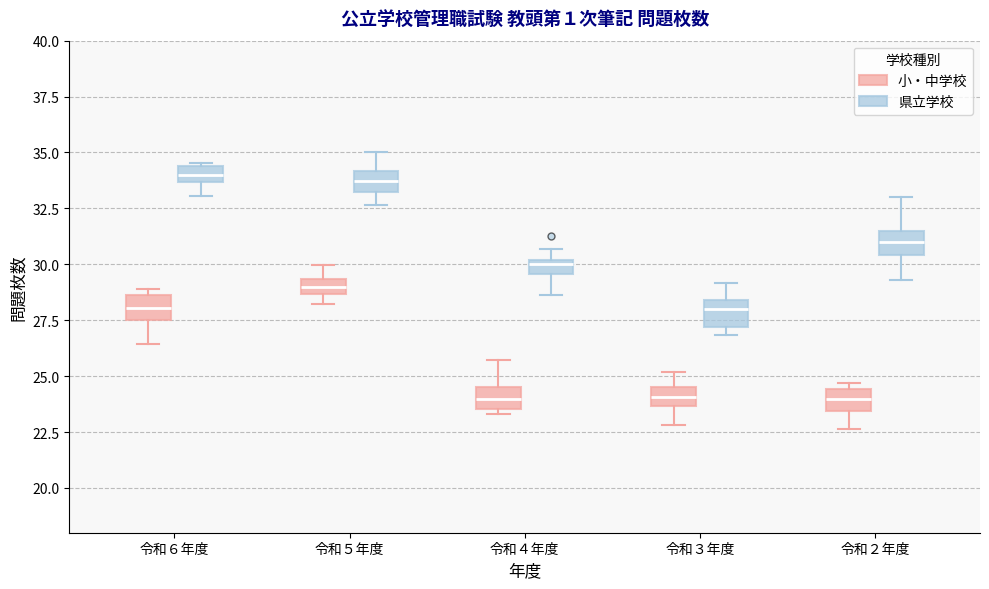

Where is the upper edge of the box for 令和５年度 (県立学校) on the y-axis? The values are not printed on the chart, so give them approximately, as read against the axis.

34.0